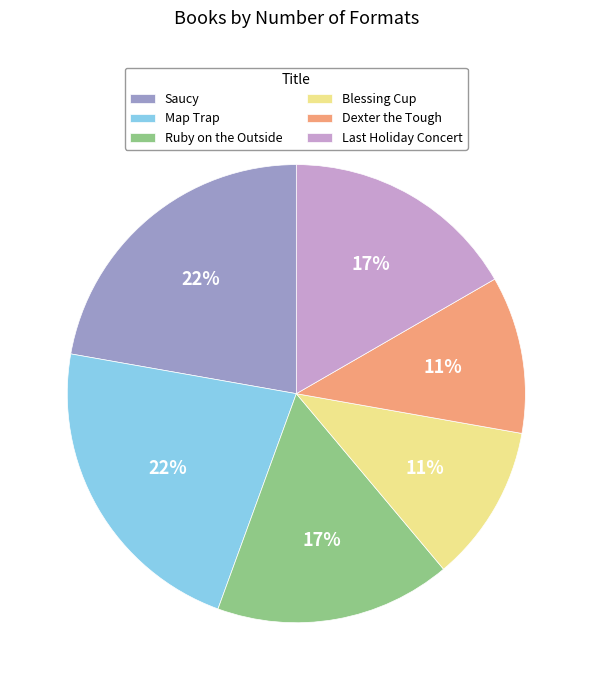

The Map Trap slice represents 10% of the pie. True or false?

False